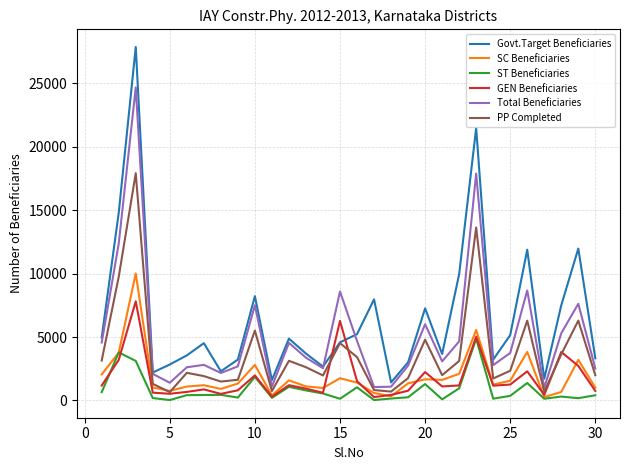

Which series has the widest spread of values?

Govt.Target Beneficiaries